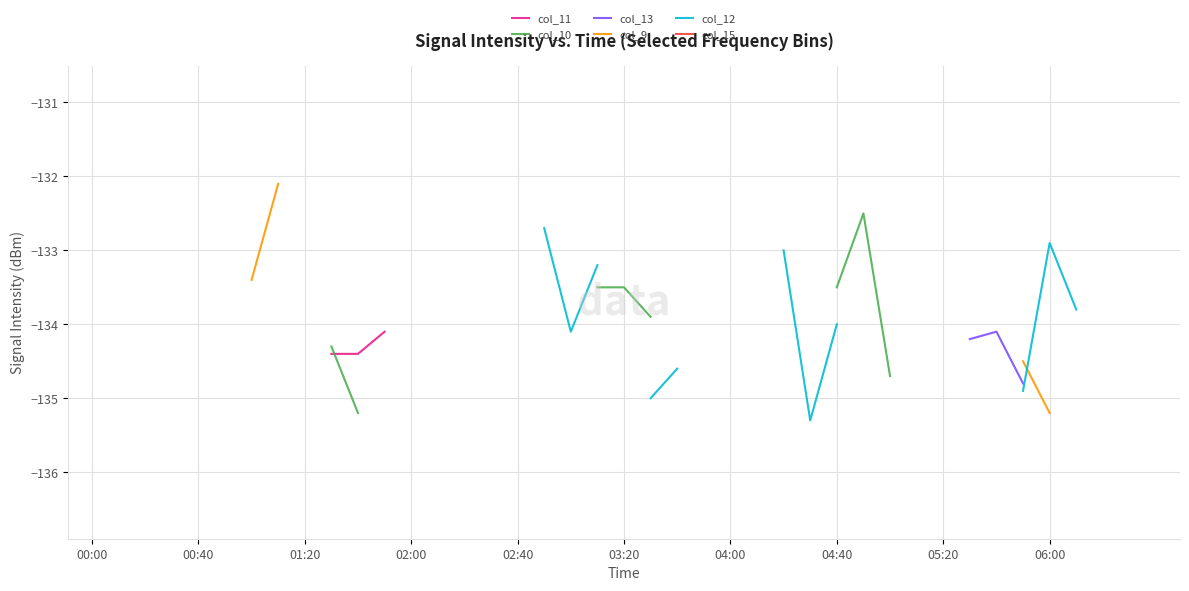

True or false: col_15 and col_11 intersect in this chart.

False